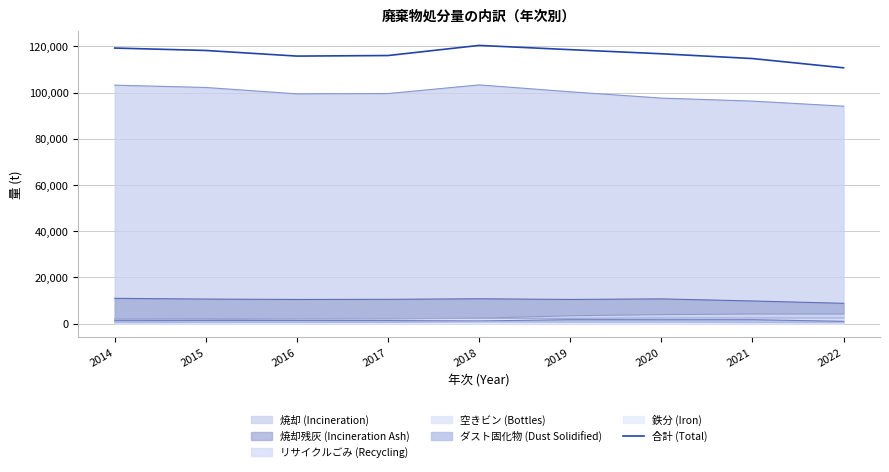

Does the chart display data point markers on the line(s)?

No